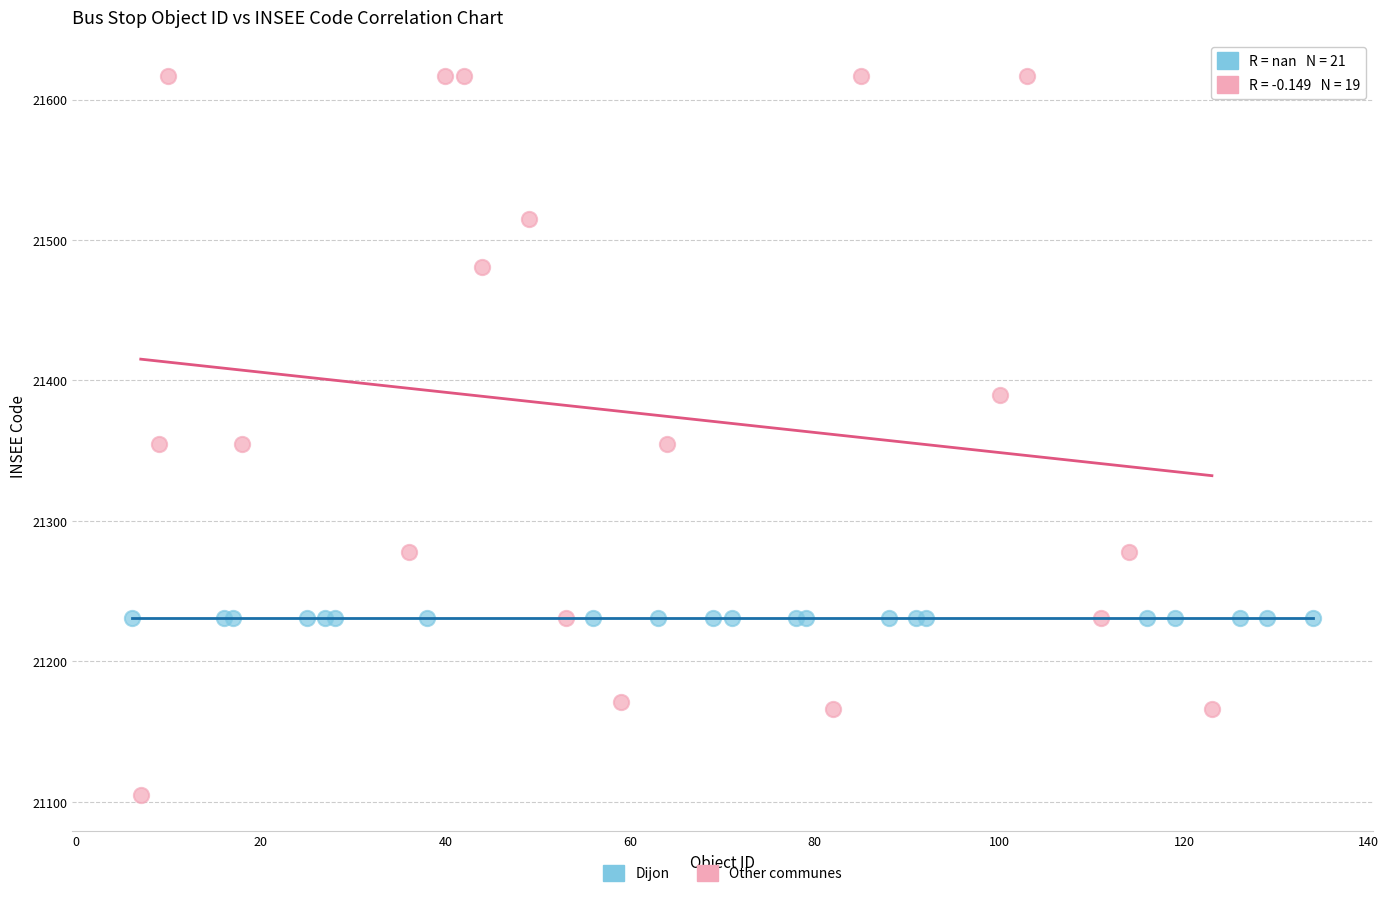

Which series contains the lowest Y value?

Other communes